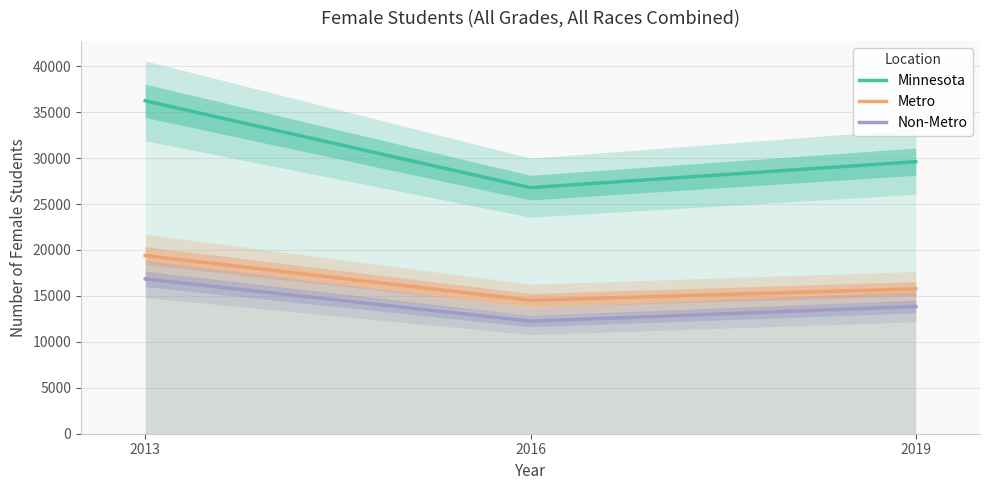

How many data points does each series have?

3